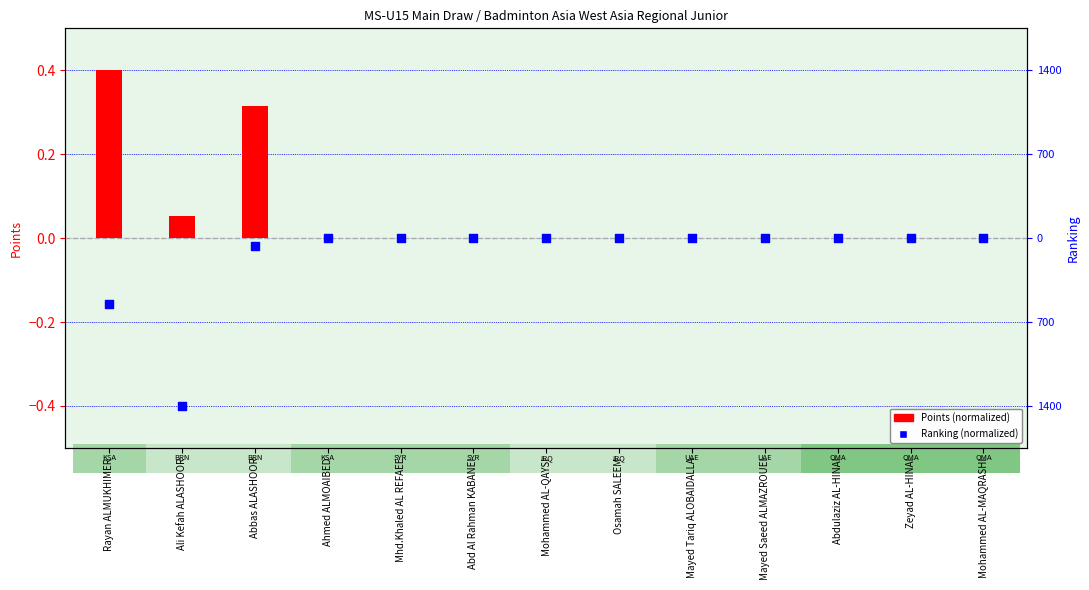

At how many categories does at least one series exceed 0?

3